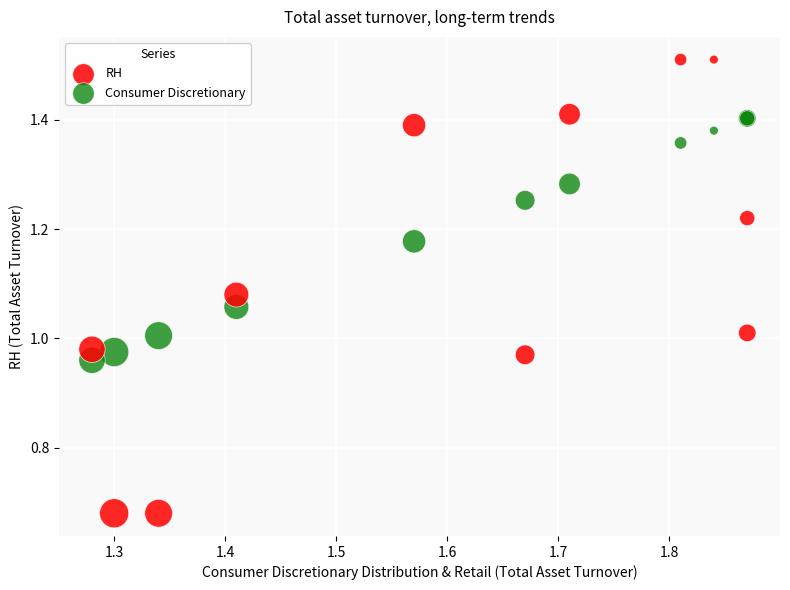

Which series reaches the minimum Y coordinate?

RH